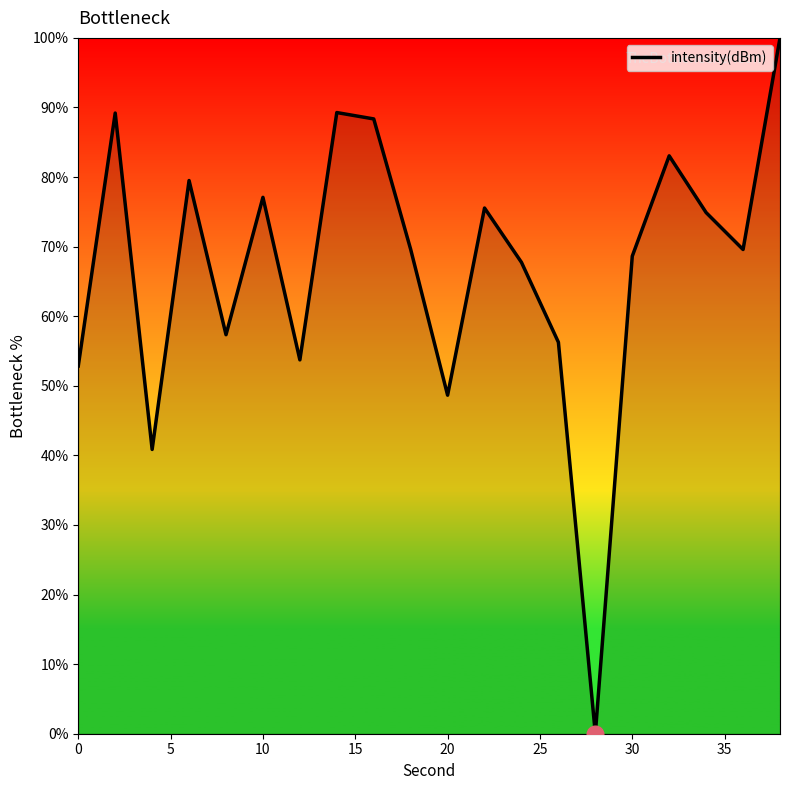

What is the difference between the maximum and minimum values?

100.0